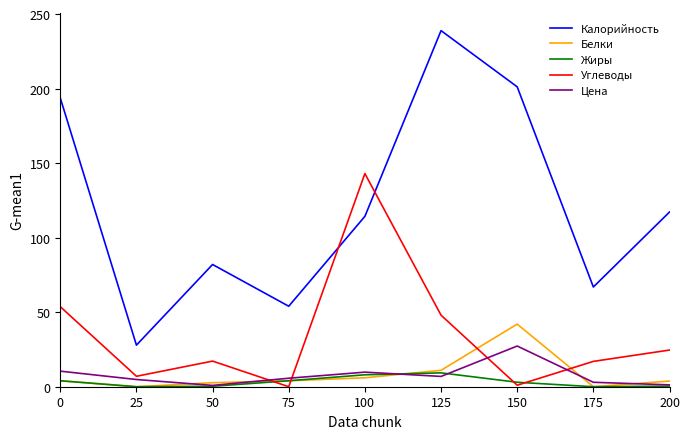

Which series has the largest total across all categories?

Калорийность